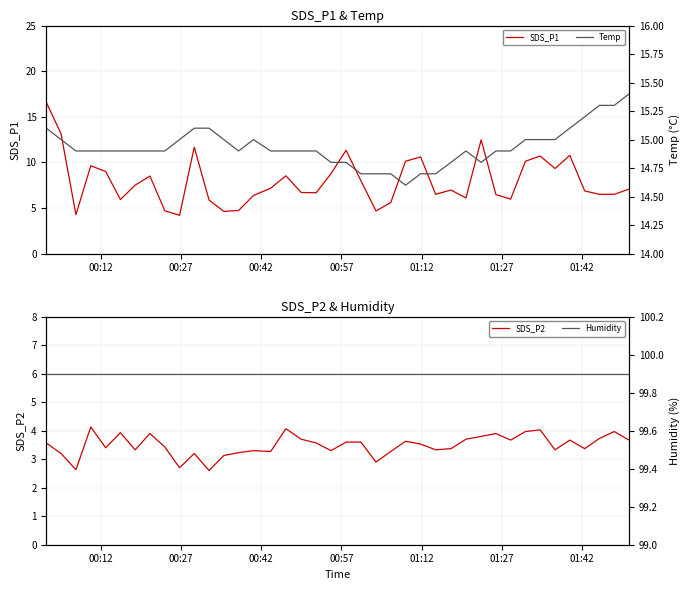

Which series has the largest total across all categories?

Humidity